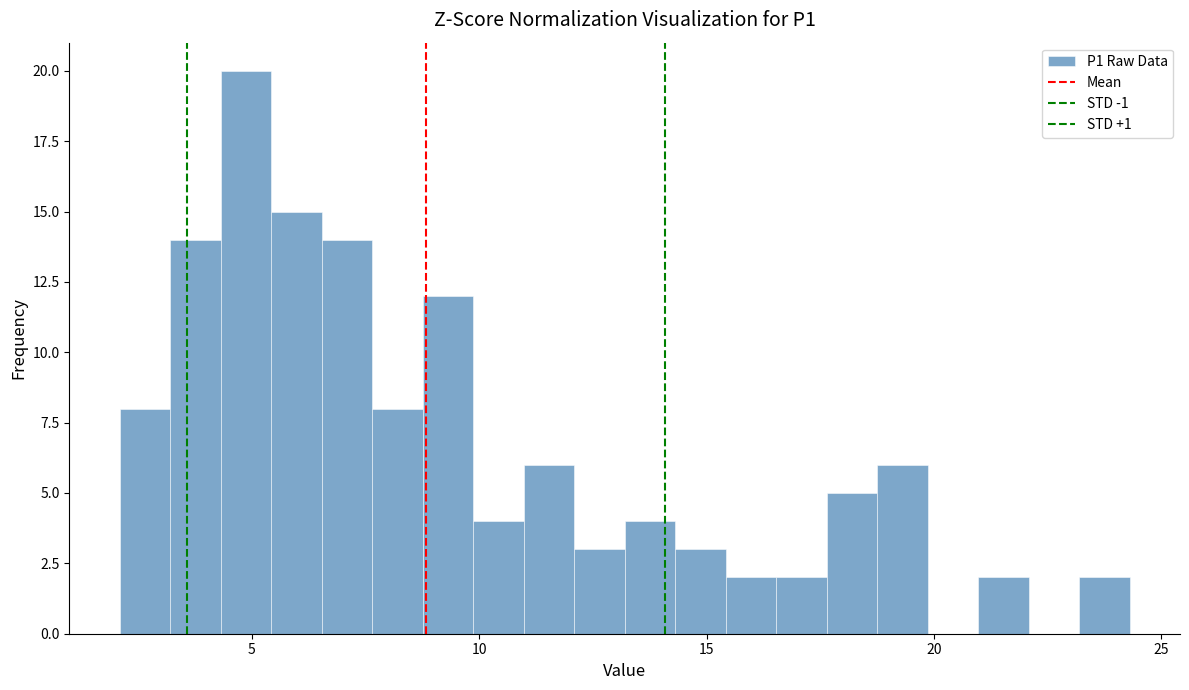

Read against the x-axis, roughly where is the centre of the tallest bar?

5.0